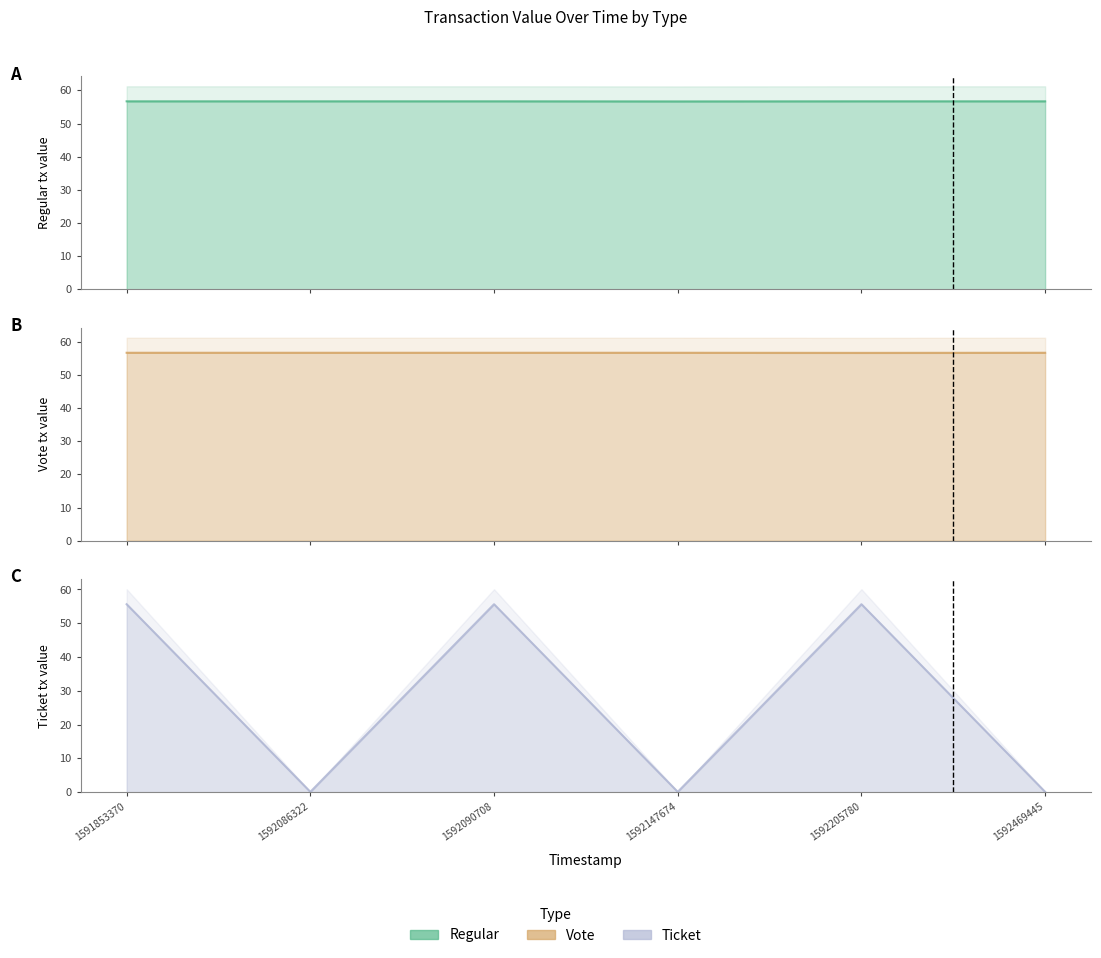

Is it true that Regular equals 56.7 at 1592205780?

True